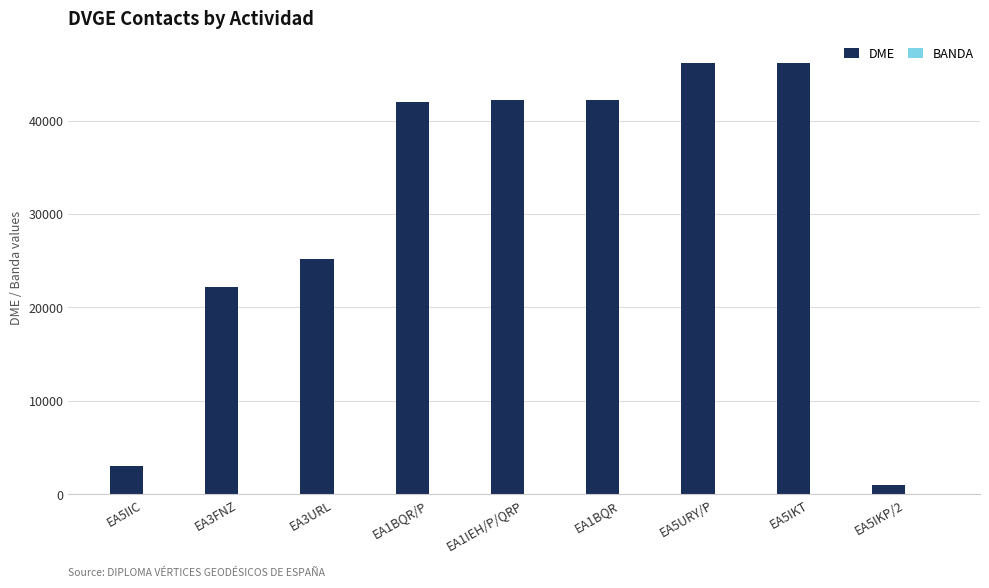

What is the highest value of the DME series?

46170